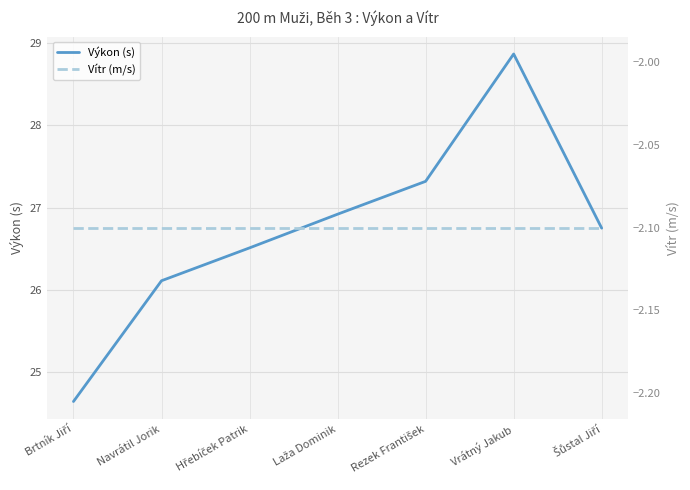

Which series has the largest total across all categories?

Výkon (s)